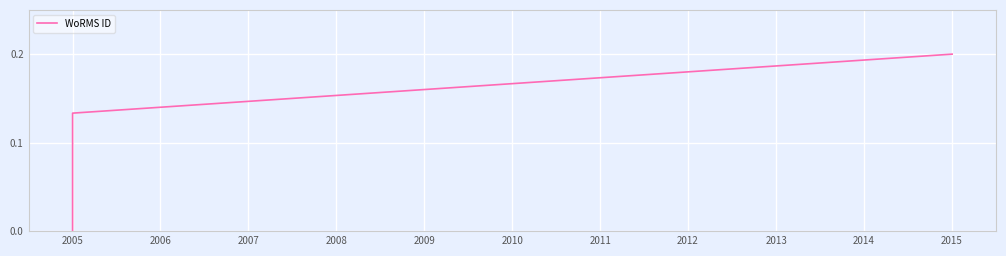

What is the change in value from 2005 to 2006?

+0.1